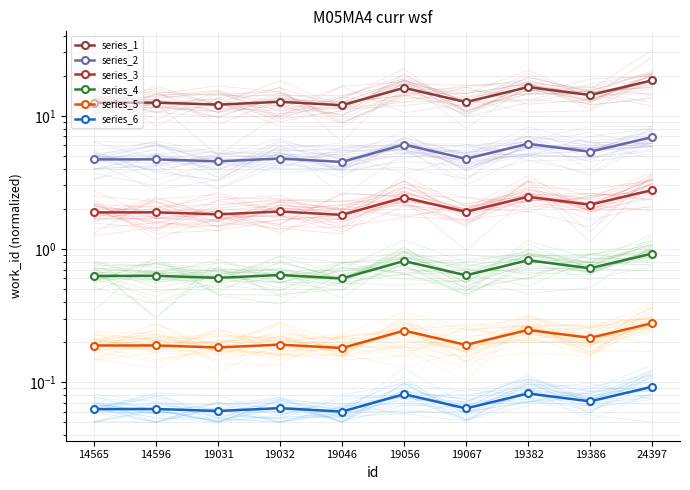

Which series changed the most between 14596 and 19382?

series_1